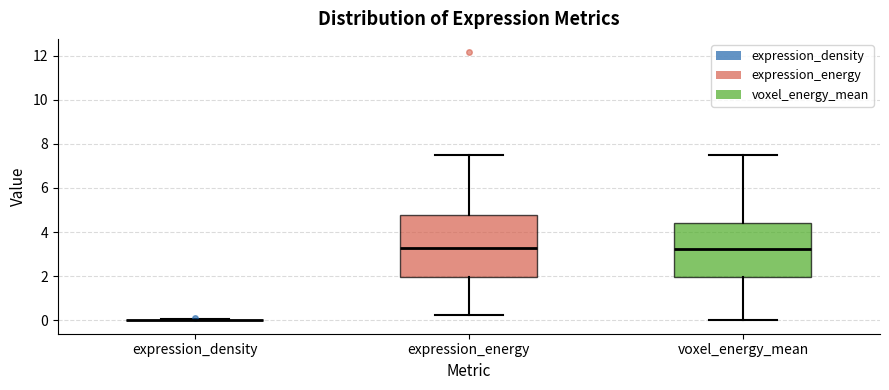

Reading left to right, transcribe this box plot: for each box, give where its median line is, the range the box spans, and where its two whiskers end, as read against the y-axis. The values are not printed on the chart, so give them approximately, as read against the axis.

expression_density: box collapsed to a line at 0.0, whiskers 0.0 to 0.0
expression_energy: median 3.2, box 2.0 to 4.8, whiskers 0.2 to 7.6
voxel_energy_mean: median 3.2, box 2.0 to 4.4, whiskers 0.0 to 7.6